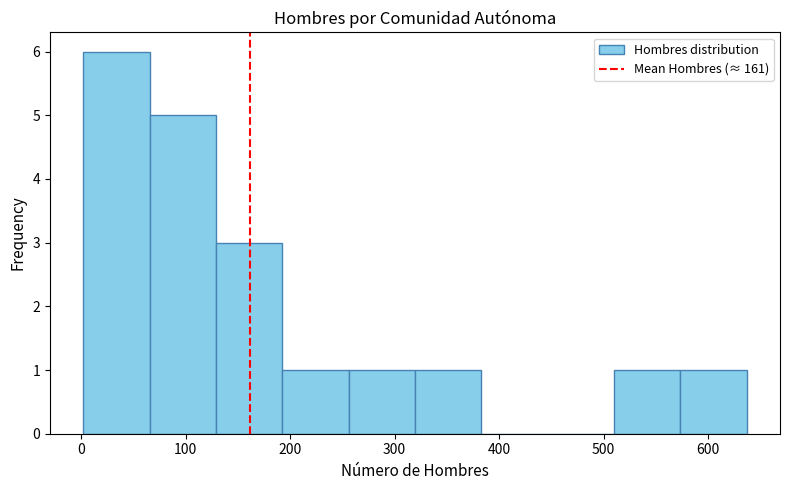

How tall is the bar that spans 320 to 380 on the x-axis? Neither the bar edges nor the heights are printed on the chart, so give them approximately, as read against the axes.

1